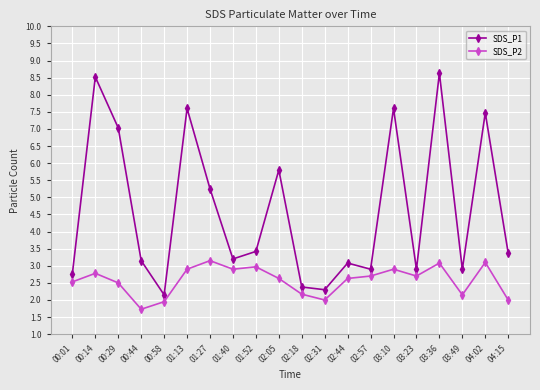

How many interior local valleys does the SDS_P1 series have?

6